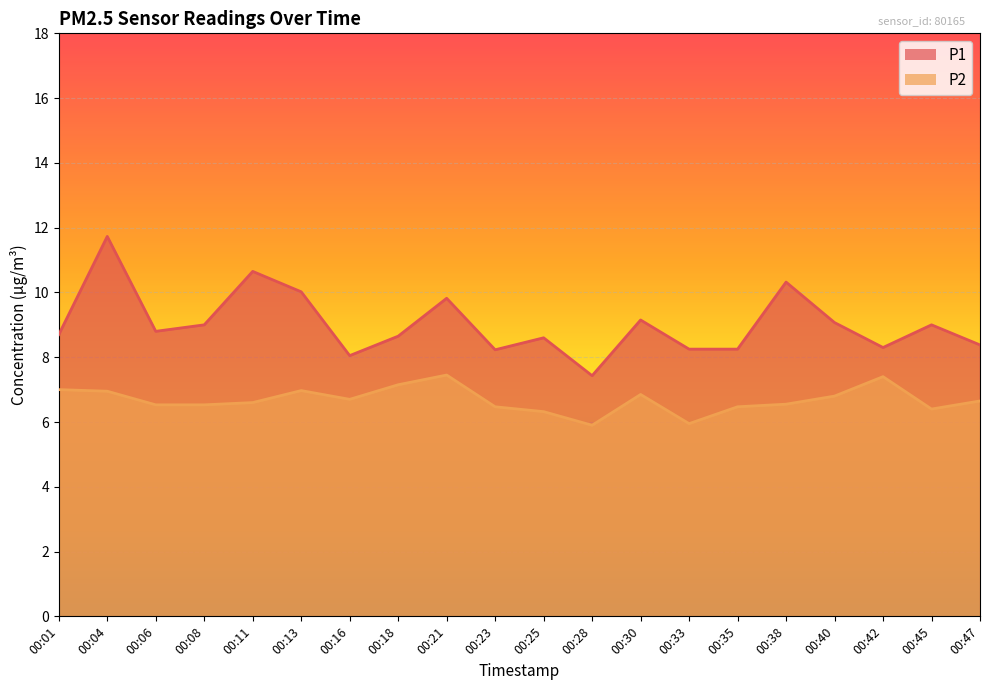

What is the difference between the highest and lowest values at 00:30?

2.3